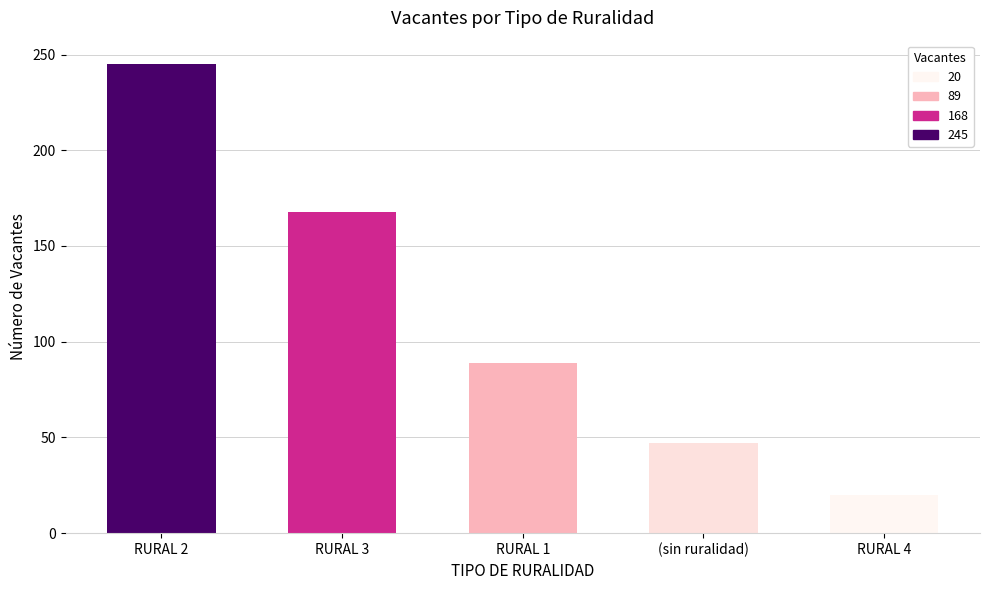

How many bars are there in total?

5